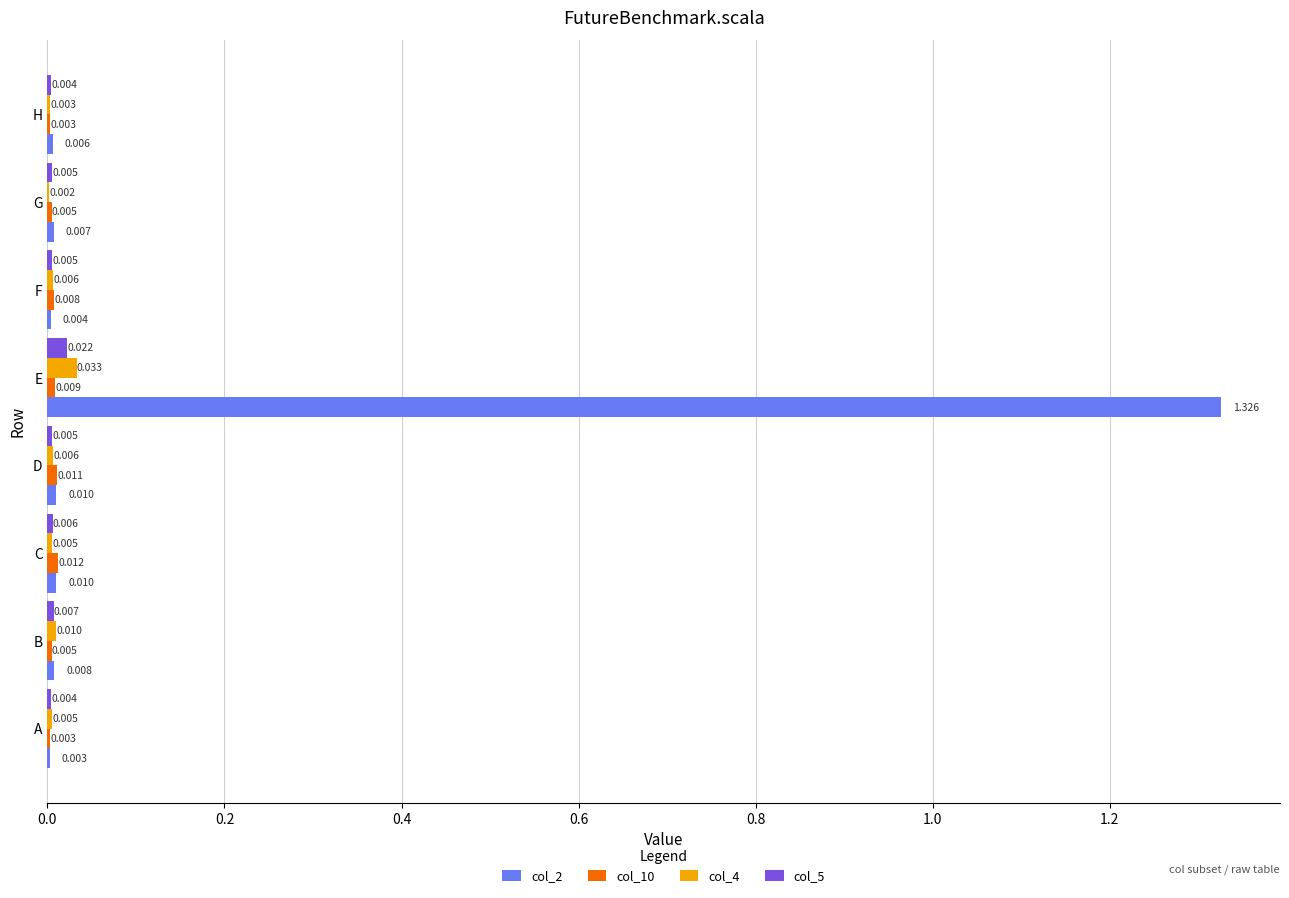

At which label is col_2 closest to 0?

A